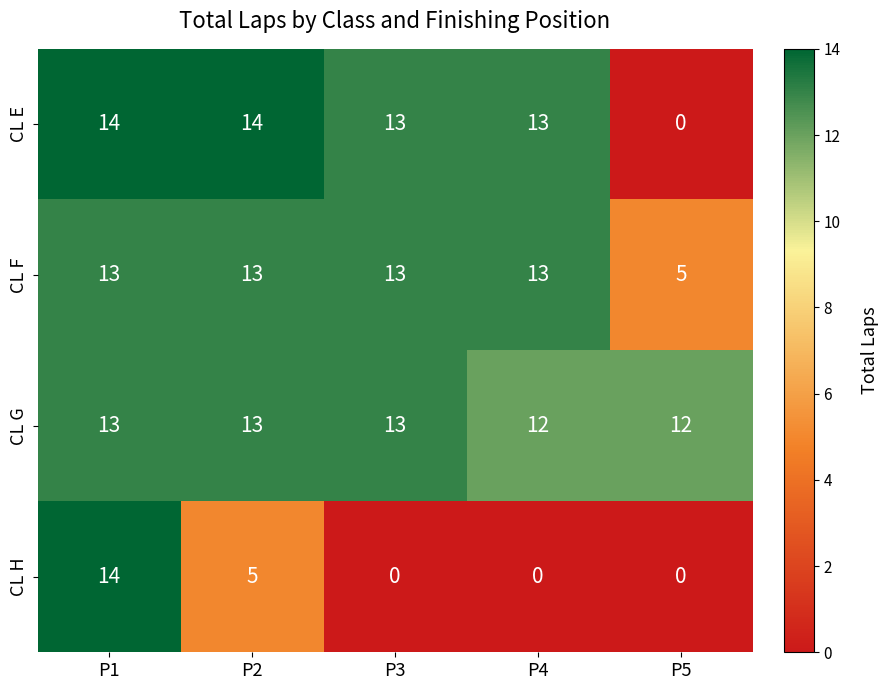

At how many categories does at least one series exceed 7?

5